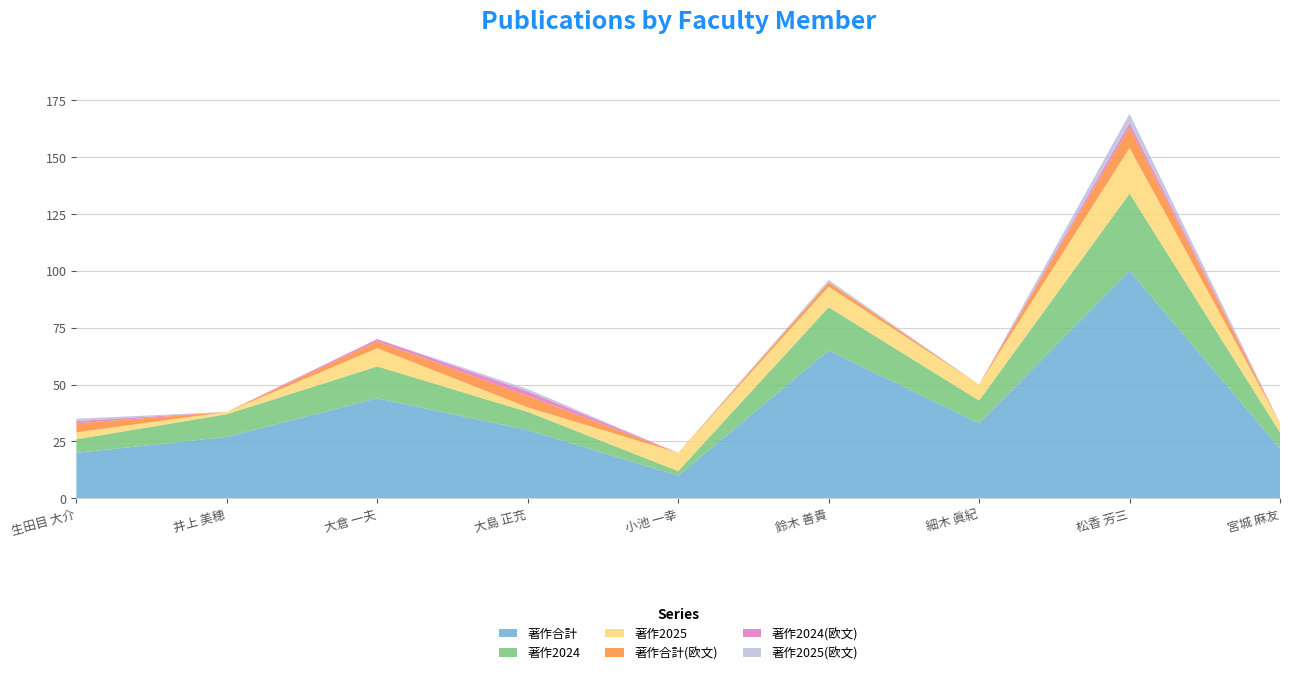

Reading right to left, what are all the values shown in this chart?

著作合計: 22	100	33	65	10	30	44	27	20
著作2024: 7	34	10	19	2	8	14	10	6
著作2025: 4	20	7	9	8	2	8	1	3
著作合計(欧文): 0	9	0	2	0	5	3	0	4
著作2024(欧文): 0	2	0	0	0	2	1	0	1
著作2025(欧文): 0	4	0	1	0	1	0	0	1